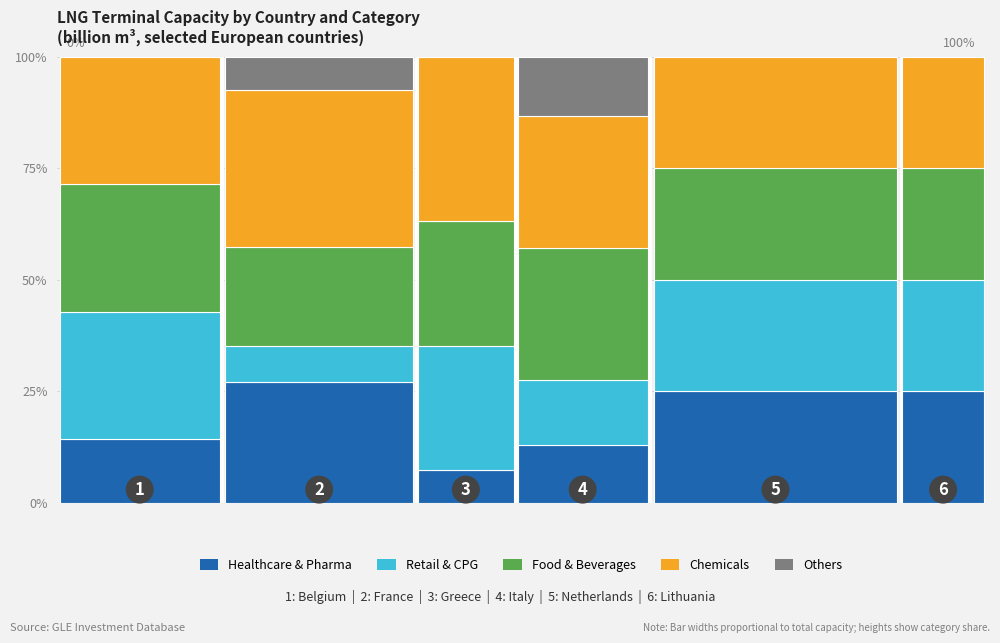

What is the highest value of the Healthcare & Pharma series?

27.0